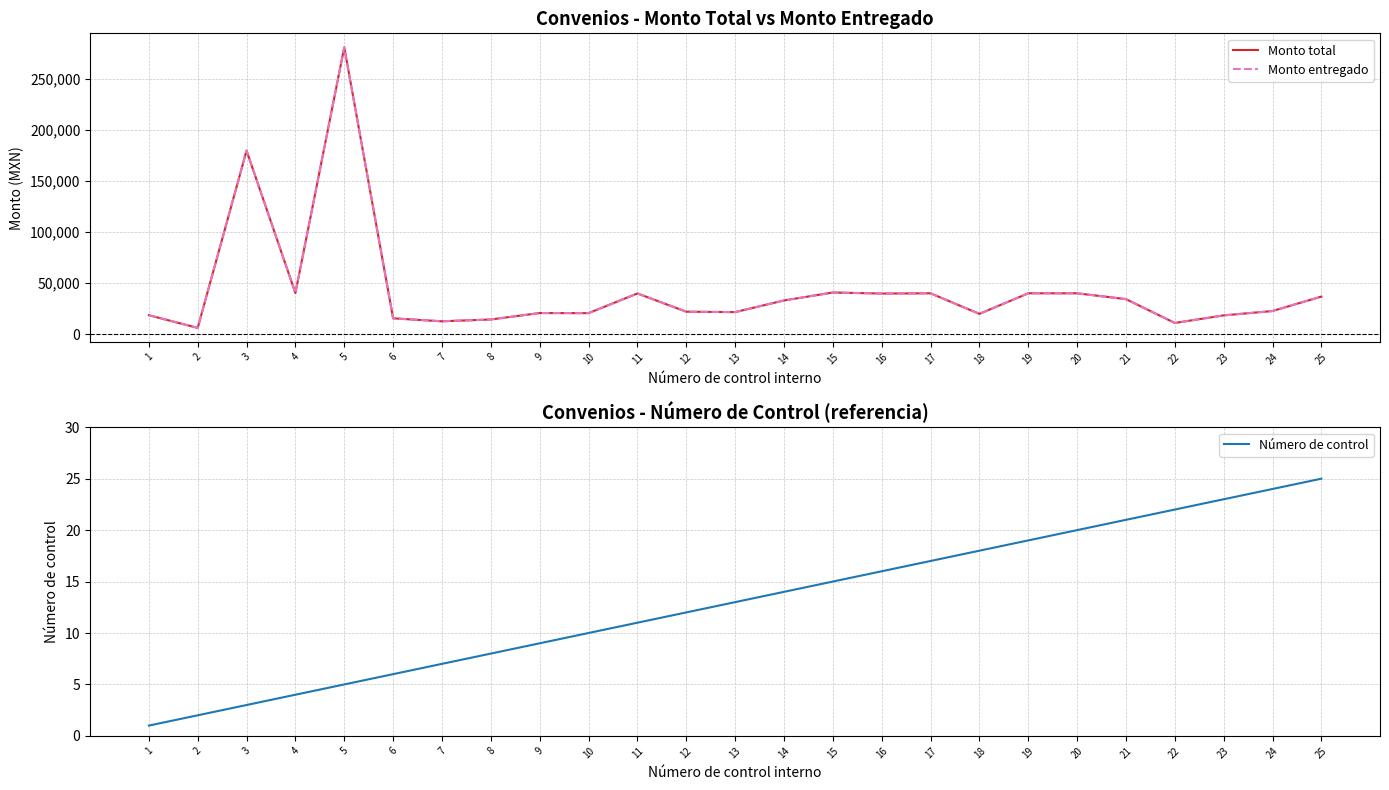

At which category is the sum across all series the highest?

5